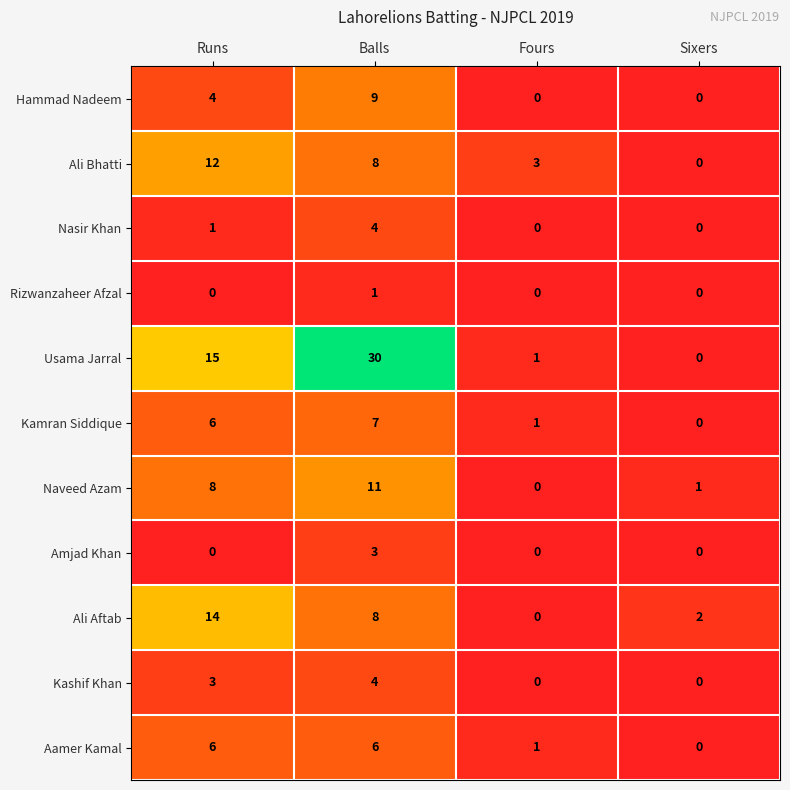

Count the number of data series in this chart.

11